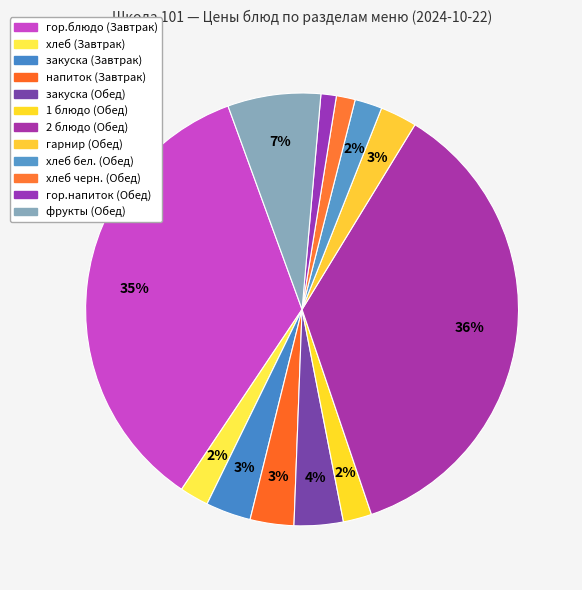

How much of the chart is everything except гарнир (Обед)?

97.3%